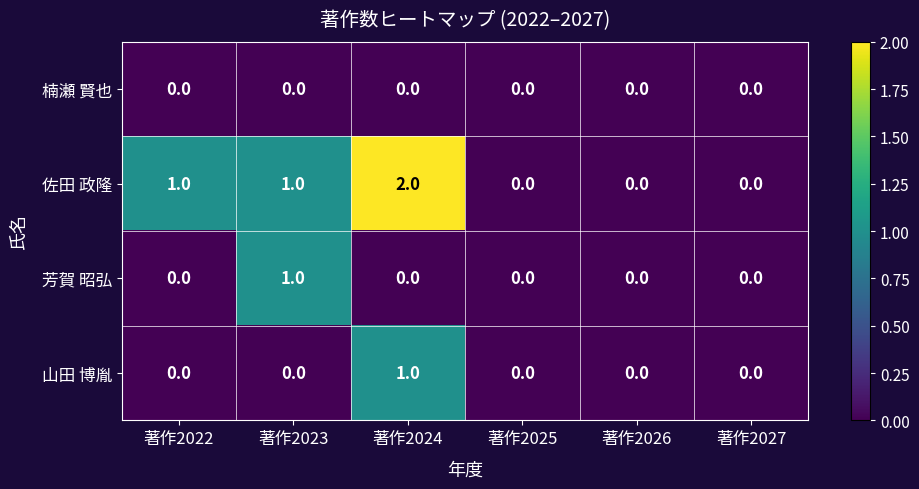

Count the 佐田 政隆 values in the range 0 to 1.

5